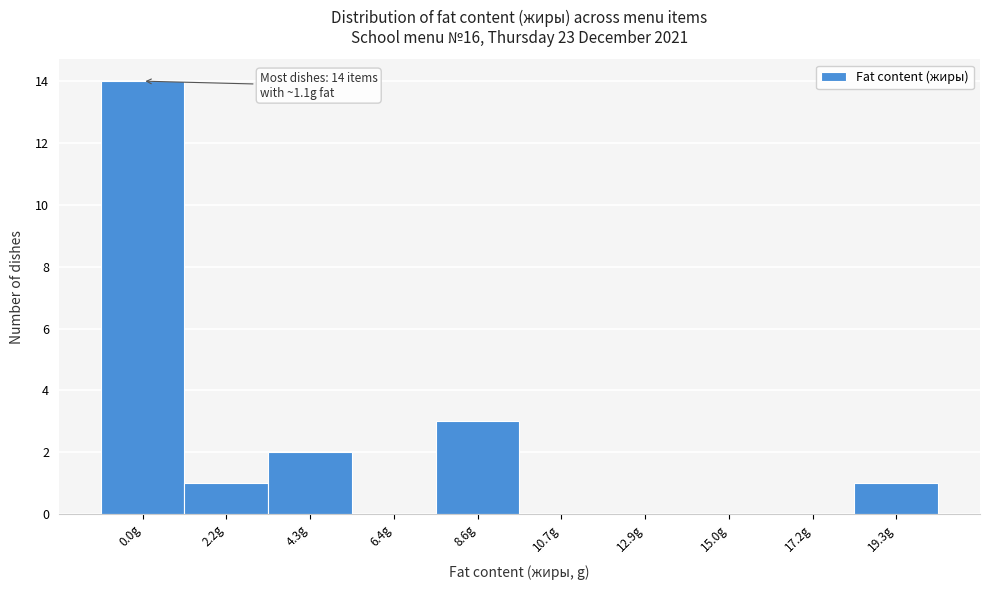

Reading right to left, what are all the values shown in this chart?

19.3g=1	17.2g=0	15.0g=0	12.9g=0	10.7g=0	8.6g=3	6.4g=0	4.3g=2	2.2g=1	0.0g=14